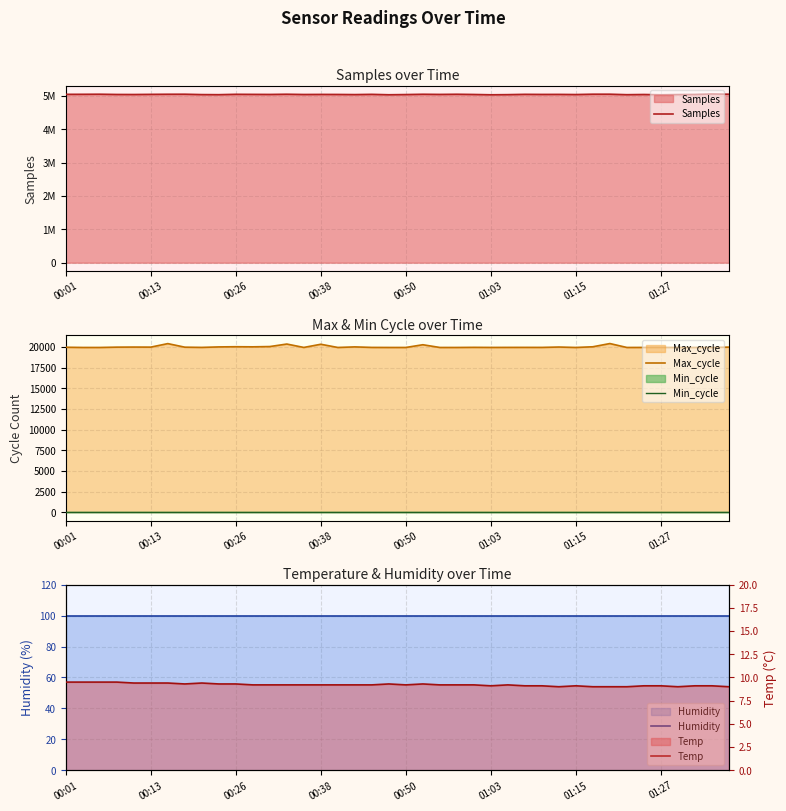

Where is Humidity nearest to the value 99?

00:01